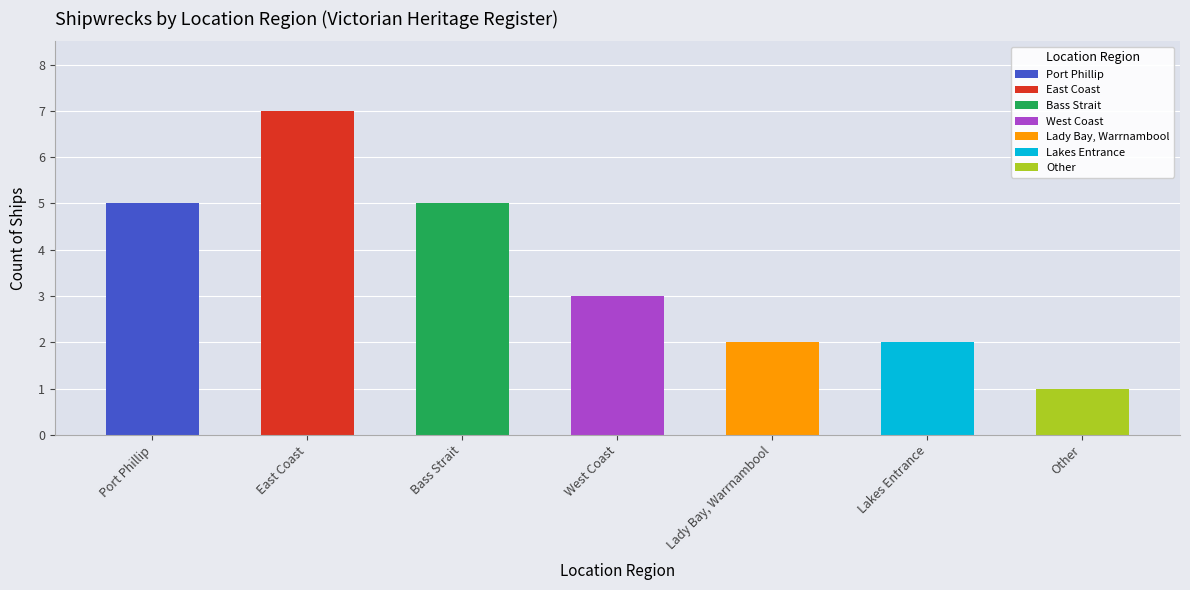

What is the minimum value shown in the chart?

1